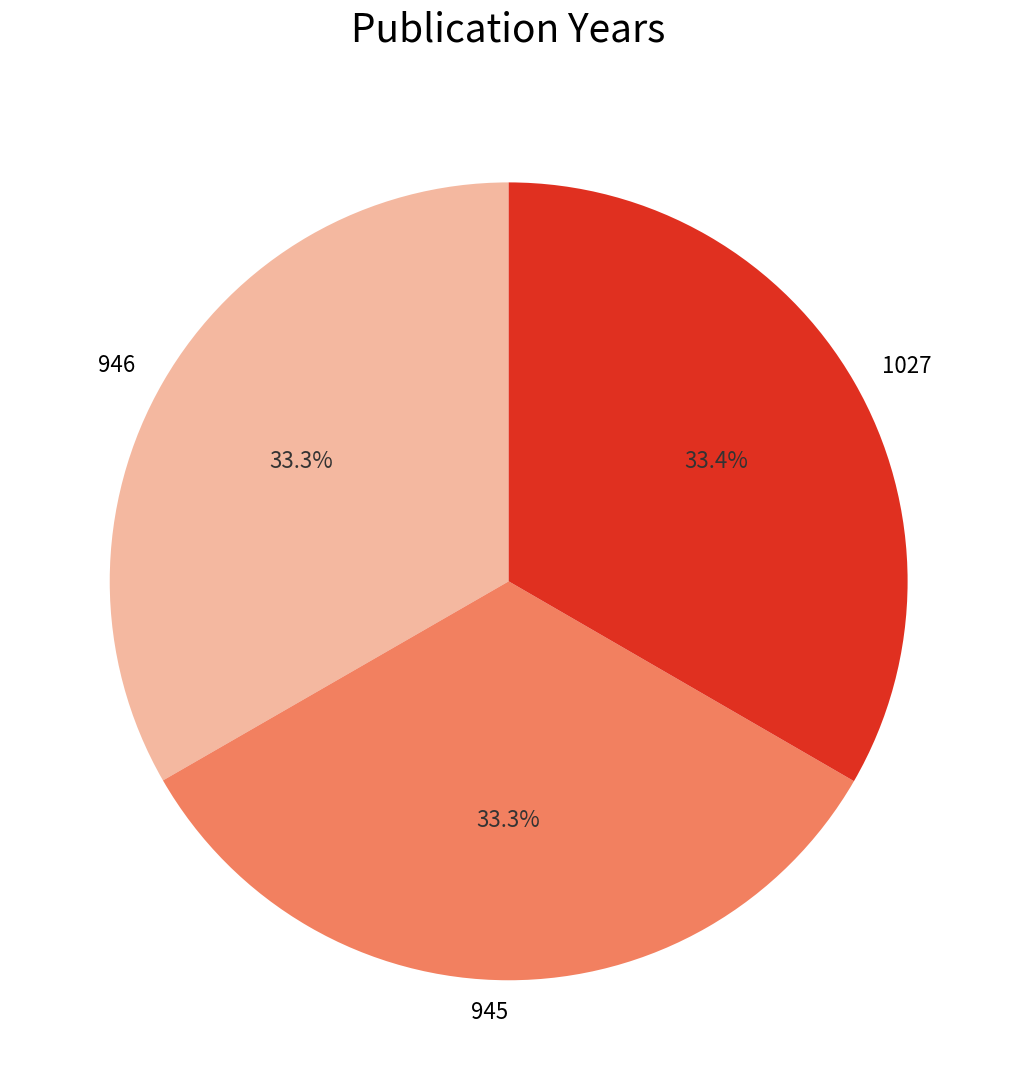

Does any single category account for the majority?

No